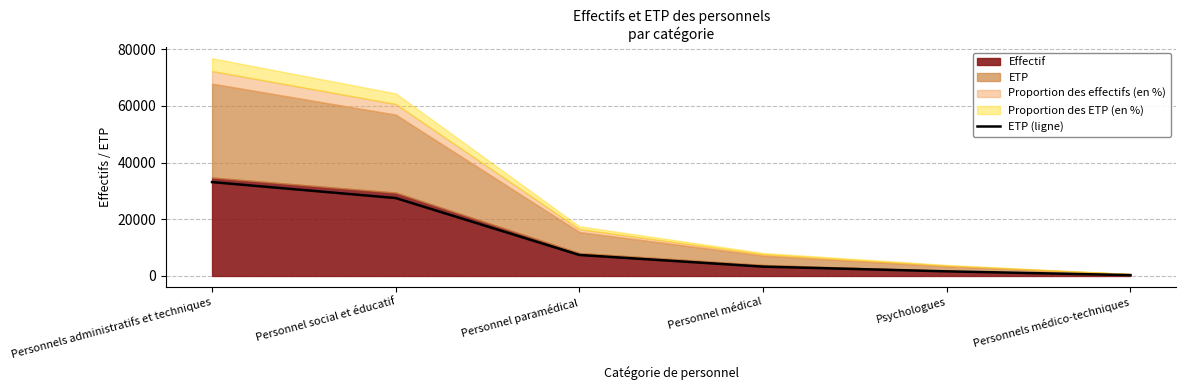

How many data points are above 7400?

2